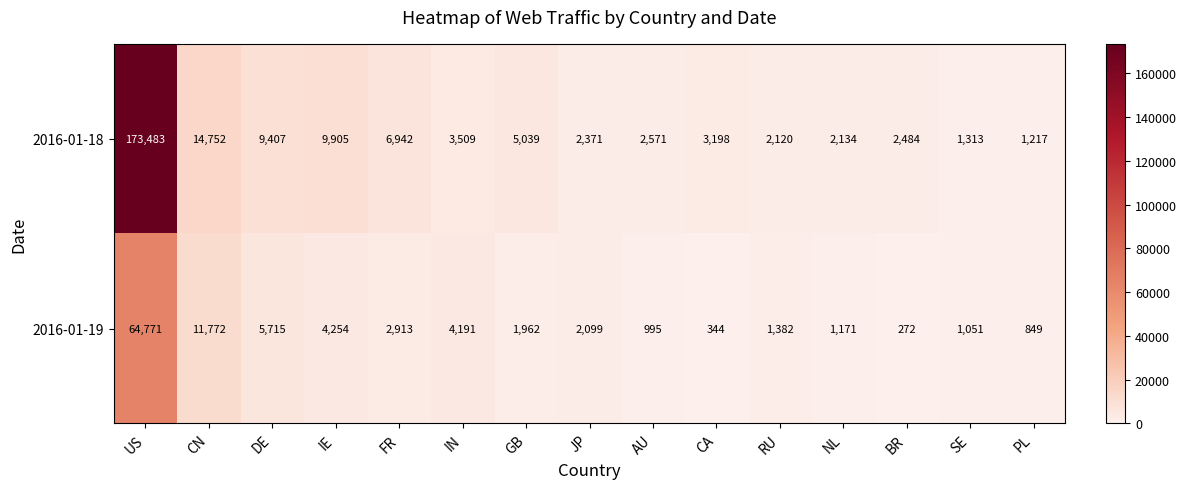

At how many categories does at least one series exceed 96646?

1